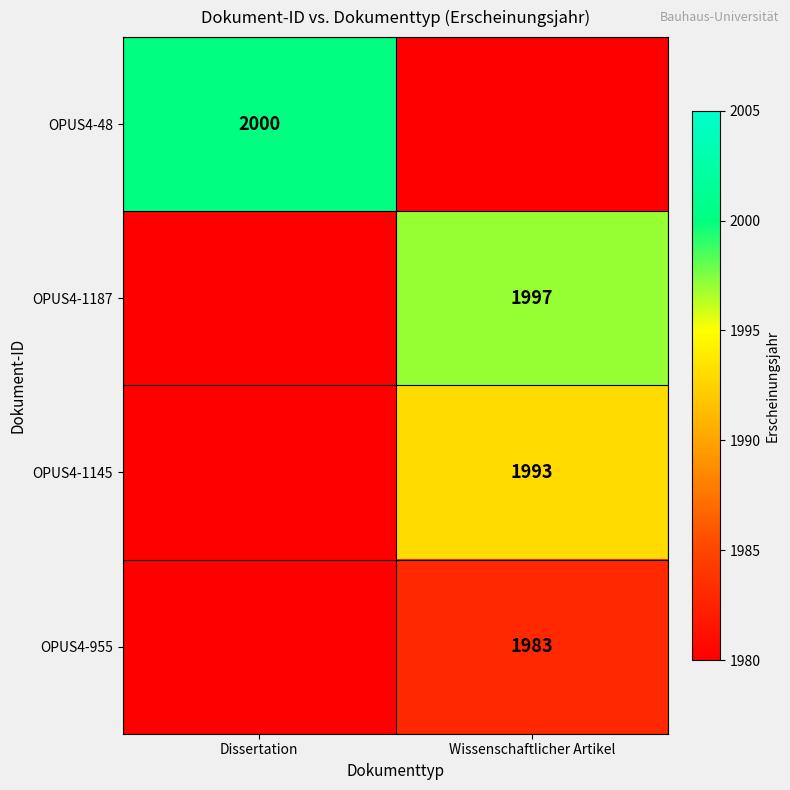

Is the value of OPUS4-1187 at Wissenschaftlicher Artikel greater than the value of OPUS4-955 at Wissenschaftlicher Artikel?

Yes